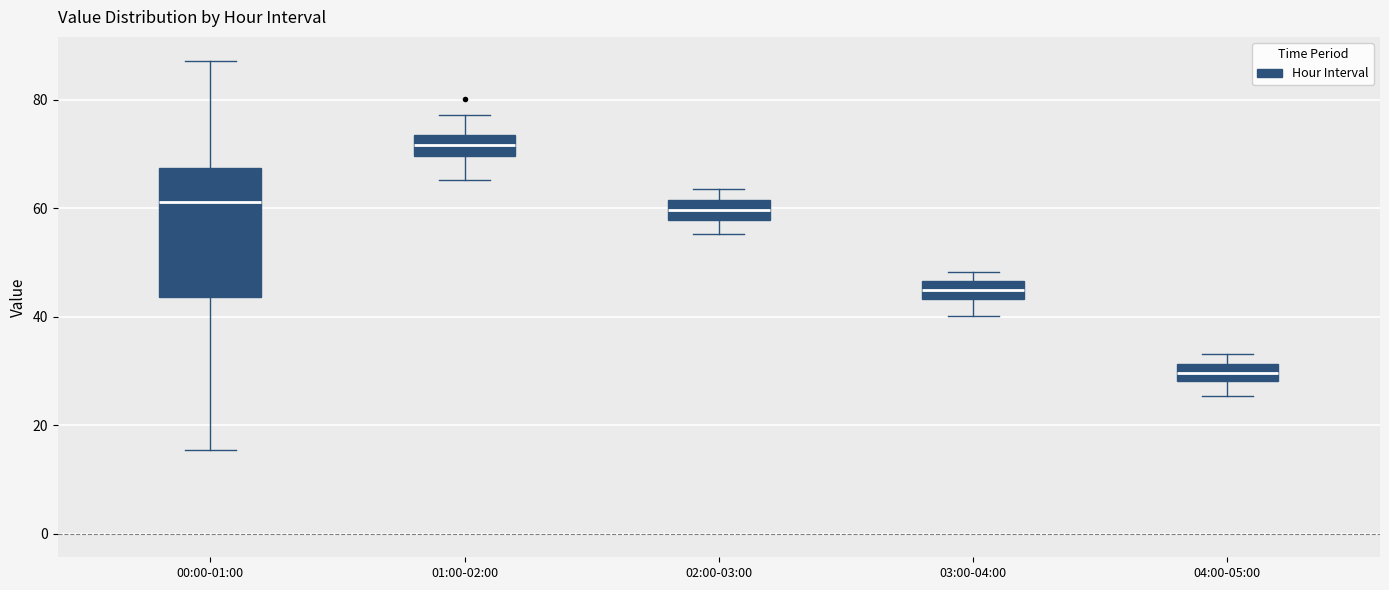

Reading left to right, read every box against the y-axis: the position of its median line, the range the box covers, and the ends of its whiskers. The values are not printed on the chart, so give them approximately, as read against the axis.

00:00-01:00: median 62, box 44 to 68, whiskers 16 to 88
01:00-02:00: median 72, box 70 to 74, whiskers 66 to 78
02:00-03:00: median 60, box 58 to 62, whiskers 56 to 64
03:00-04:00: median 44 (inside the box), box 44 to 46, whiskers 40 to 48
04:00-05:00: median 30, box 28 to 32, whiskers 26 to 34